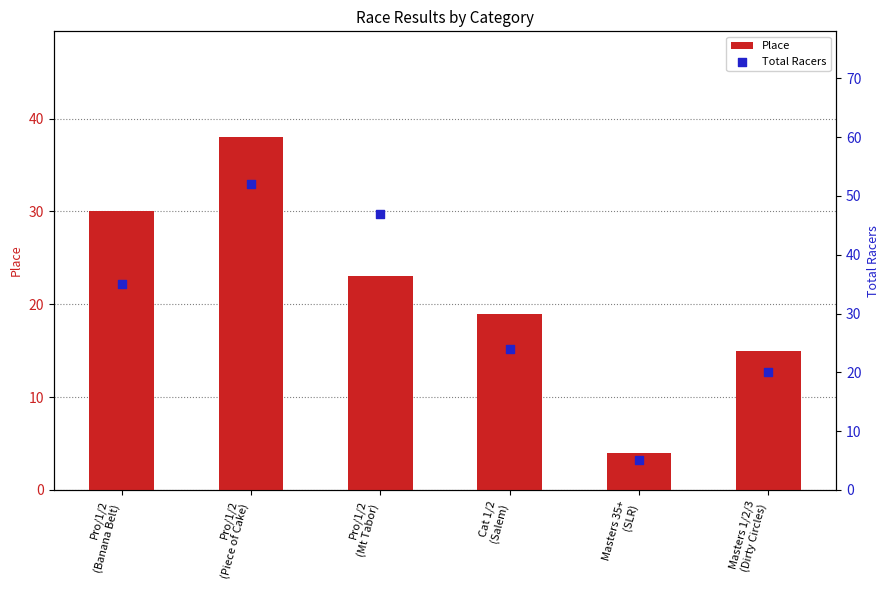

Is the value of Place at Cat 1/2
(Salem) greater than the value of Total Racers at Pro/1/2
(Mt Tabor)?

No